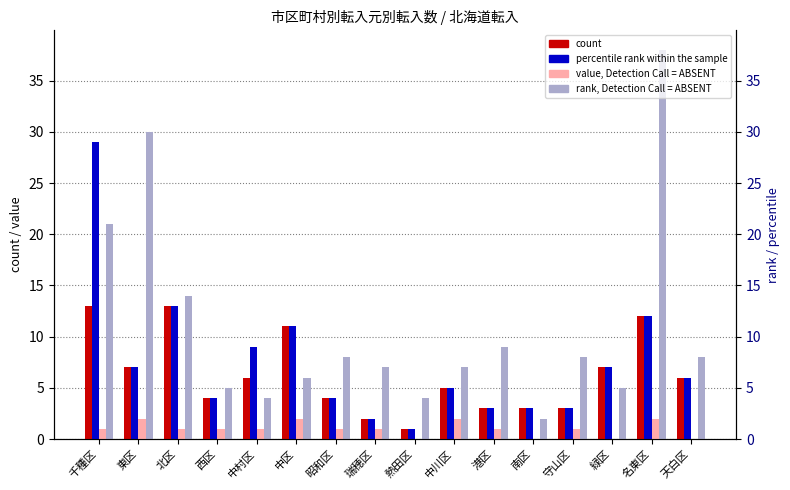

Reading left to right, extract all data points from this chart.

count: 千種区=13	東区=7	北区=13	西区=4	中村区=6	中区=11	昭和区=4	瑞穂区=2	熱田区=1	中川区=5	港区=3	南区=3	守山区=3	緑区=7	名東区=12	天白区=6
percentile rank within the sample: 千種区=29	東区=7	北区=13	西区=4	中村区=9	中区=11	昭和区=4	瑞穂区=2	熱田区=1	中川区=5	港区=3	南区=3	守山区=3	緑区=7	名東区=12	天白区=6
value, Detection Call = ABSENT: 千種区=1	東区=2	北区=1	西区=1	中村区=1	中区=2	昭和区=1	瑞穂区=1	熱田区=0	中川区=2	港区=1	南区=0	守山区=1	緑区=0	名東区=2	天白区=0
rank, Detection Call = ABSENT: 千種区=21	東区=30	北区=14	西区=5	中村区=4	中区=6	昭和区=8	瑞穂区=7	熱田区=4	中川区=7	港区=9	南区=2	守山区=8	緑区=5	名東区=38	天白区=8